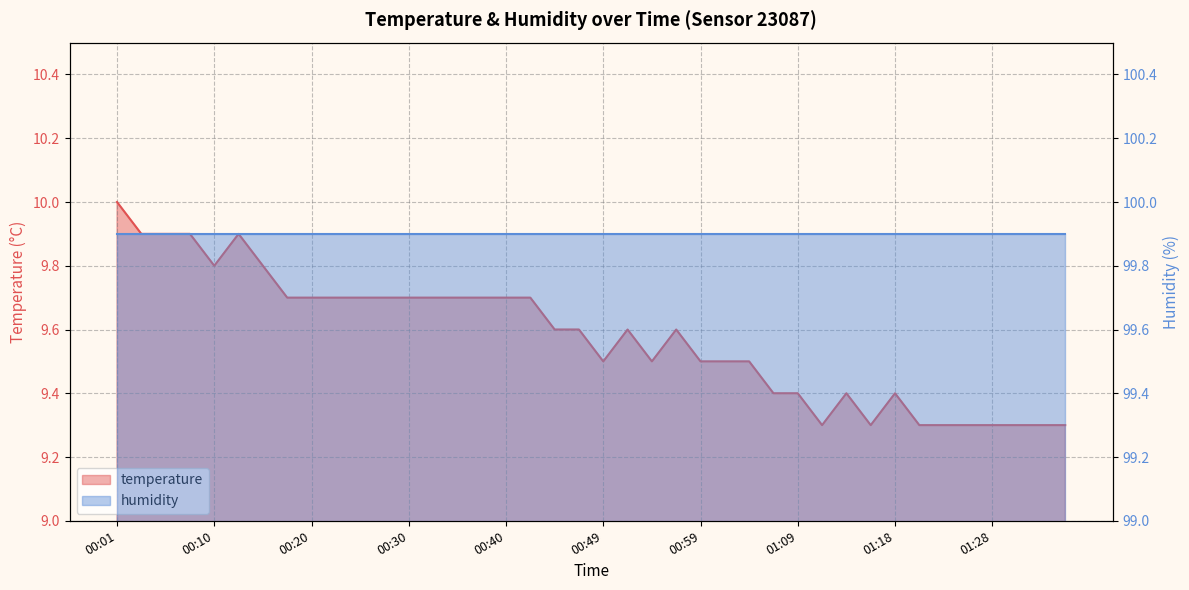

List the labels in order of value, smallest first.

01:11, 01:16, 01:21, 01:23, 01:26, 01:28, 01:31, 01:33, 01:35, 01:06, 01:09, 01:14, 01:18, 00:49, 00:54, 00:59, 01:01, 01:04, 00:44, 00:47, 00:52, 00:57, 00:18, 00:20, 00:23, 00:25, 00:27, 00:30, 00:32, 00:35, 00:37, 00:40, 00:42, 00:10, 00:15, 00:03, 00:06, 00:08, 00:13, 00:01